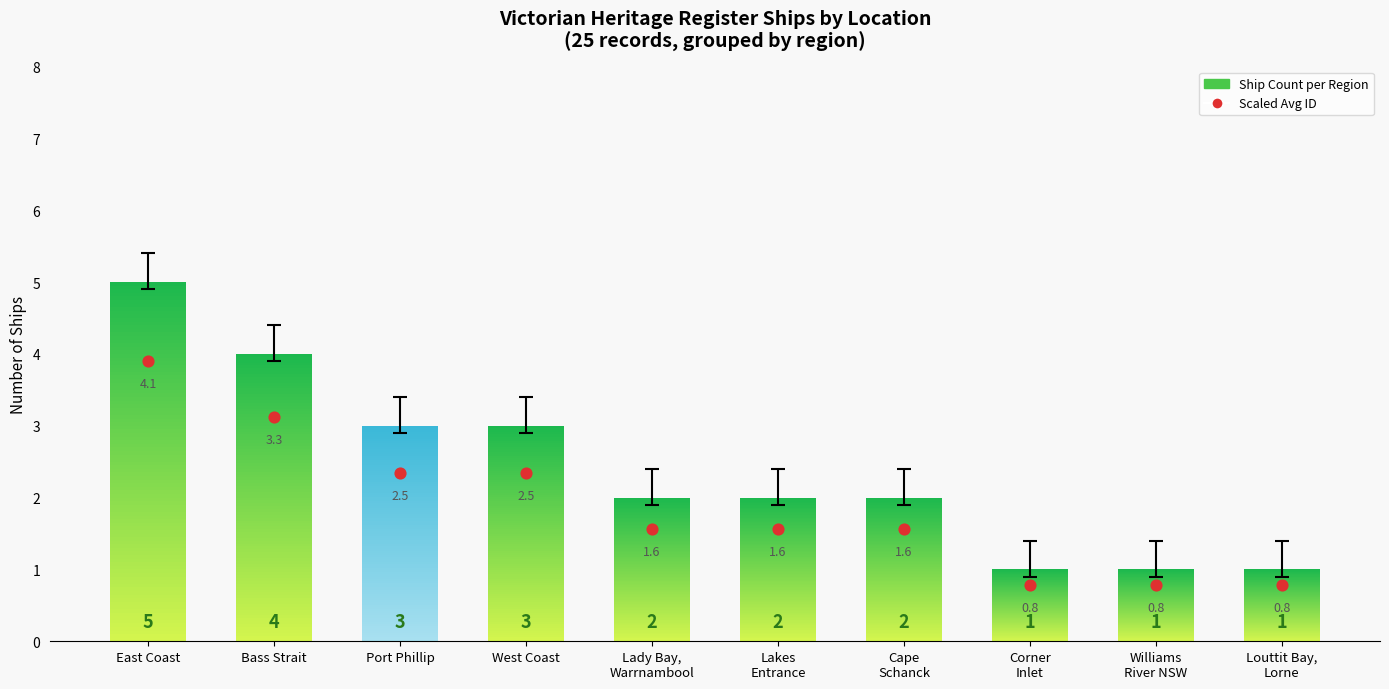

Approximately how many times larger is the value at West Coast compared to Port Phillip?

1.0